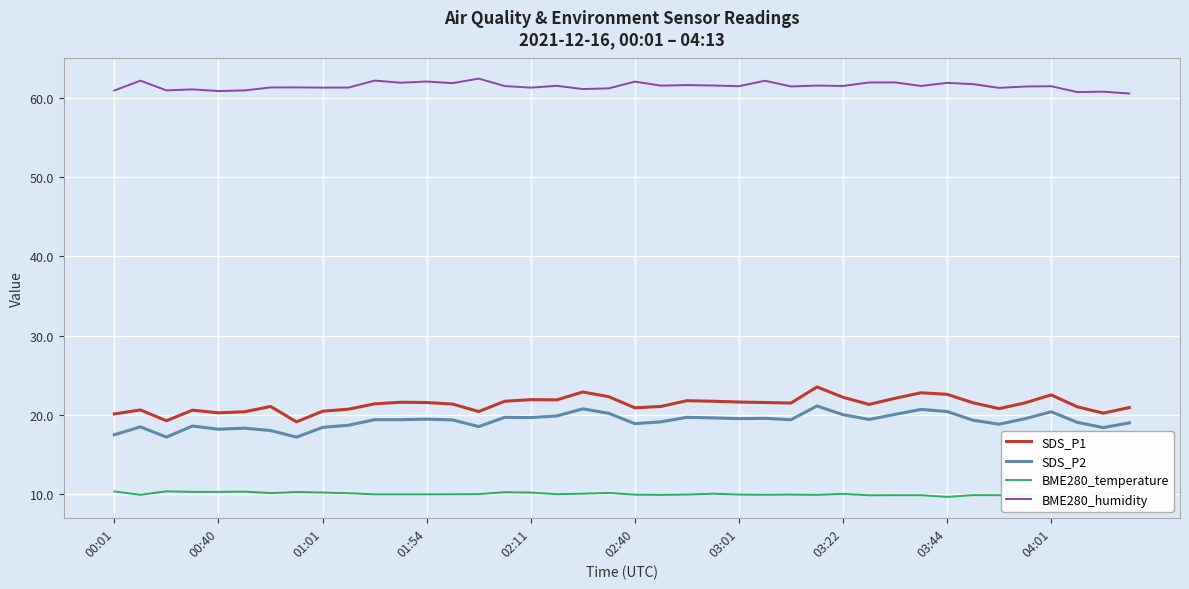

List the series in order of their peak value, highest first.

BME280_humidity, SDS_P1, SDS_P2, BME280_temperature